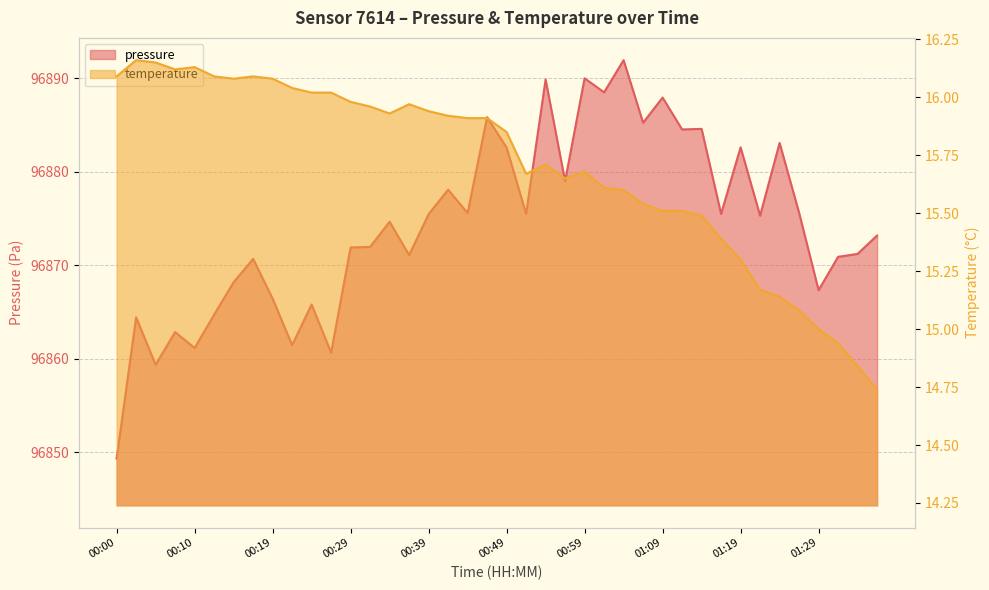

How many values in the pressure series exceed 96875?

20